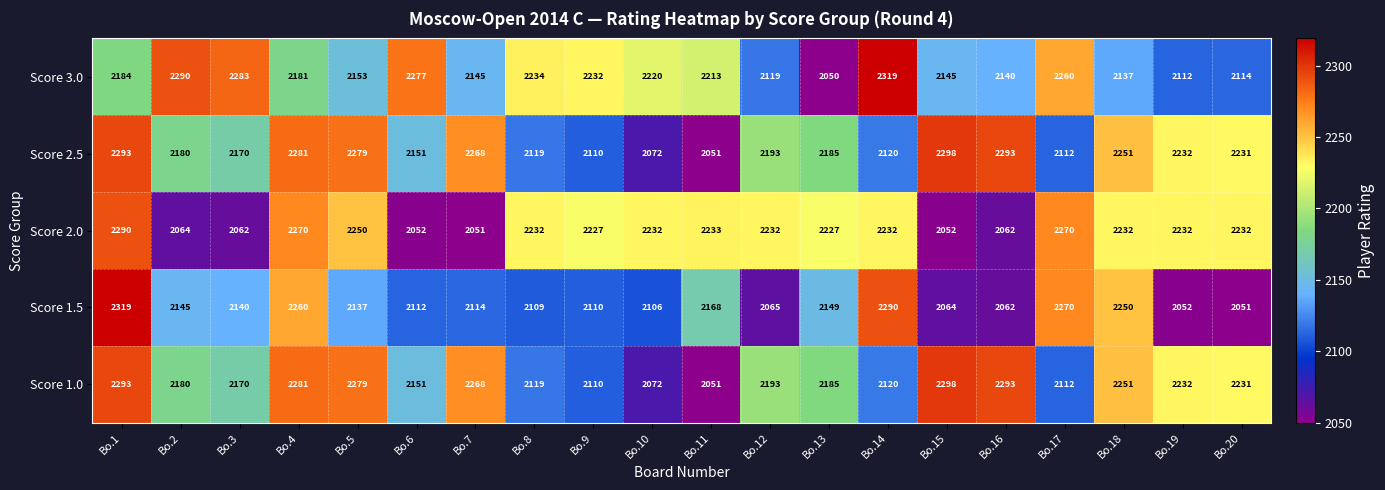

What is the difference between the second highest and second lowest values in the Score 2.5 series?

221